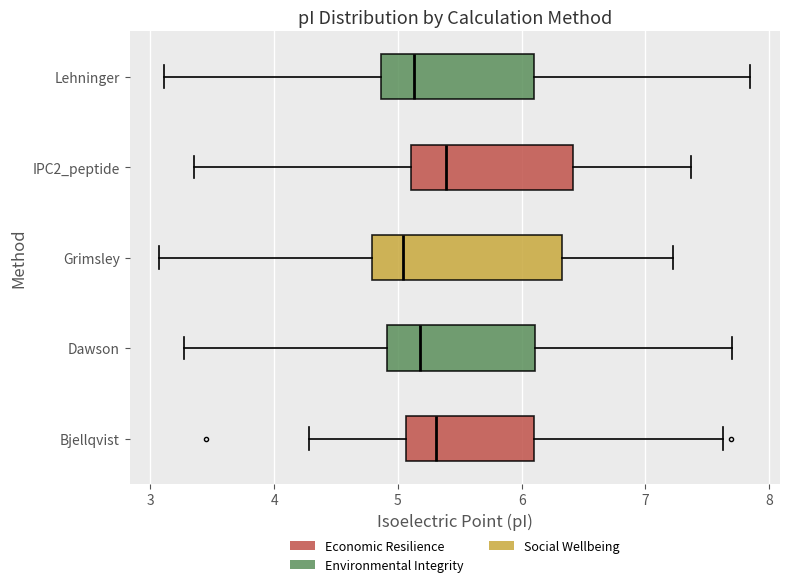

Where does the median line of the box for IPC2_peptide sit on the x-axis? The values are not printed on the chart, so give them approximately, as read against the axis.

5.4